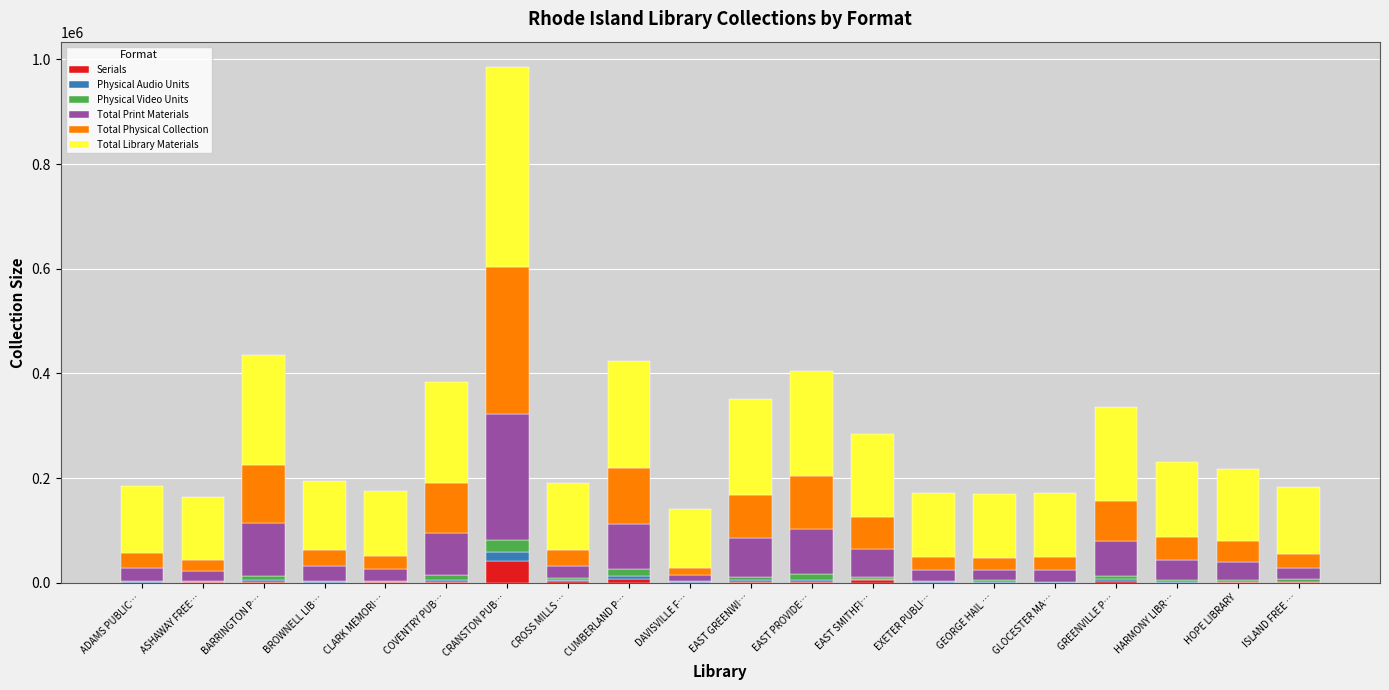

What is the highest value of the Serials series?

41350